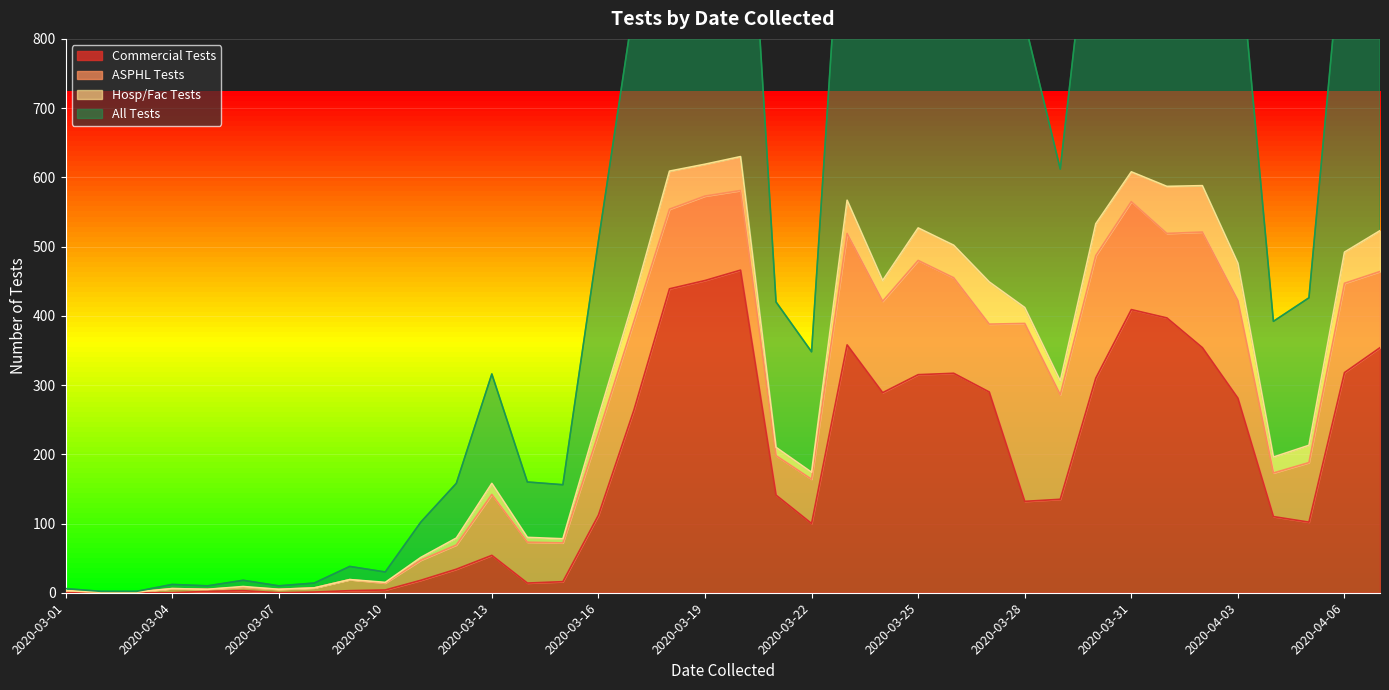

Where is Commercial Tests nearest to the value 233?

2020-03-17